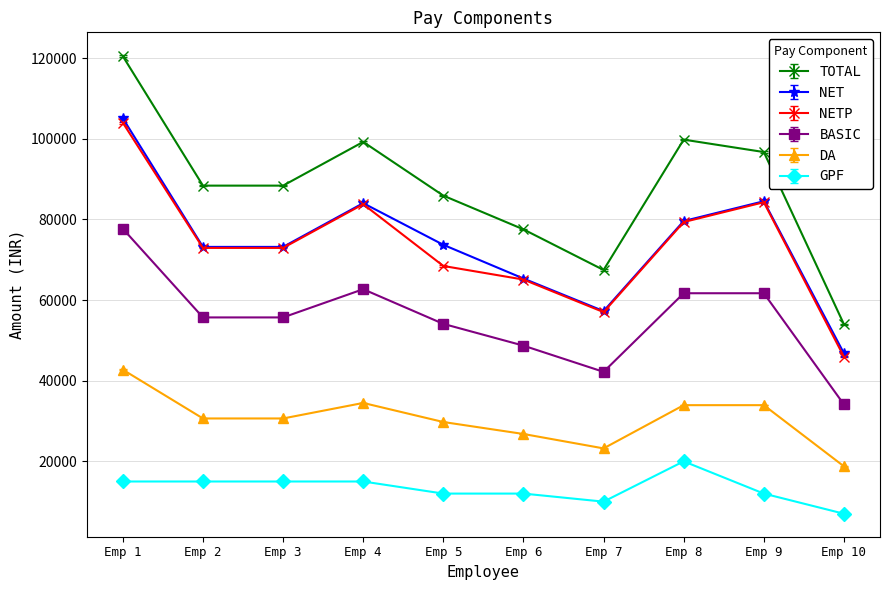

The value of NETP at Emp 9 is 144107. True or false?

False